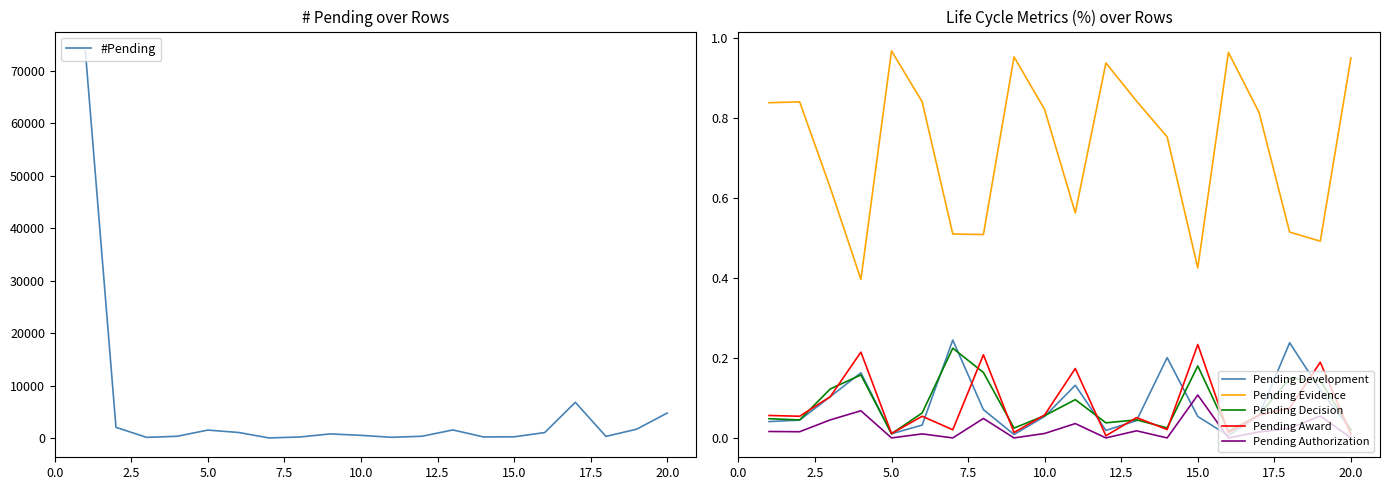

At how many categories does at least one series exceed 61649?

1